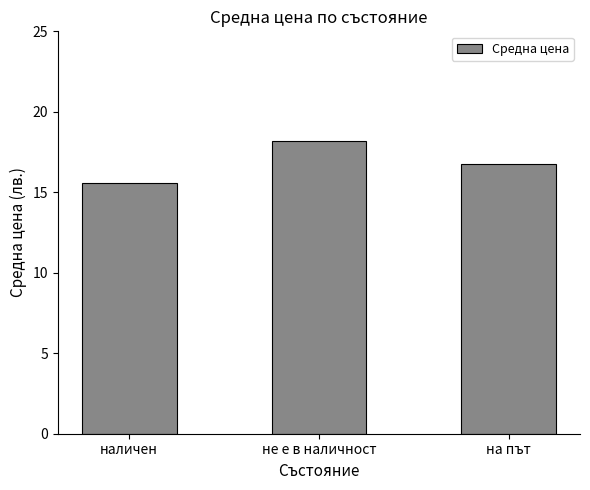

What is the label of the 1st bar from the right?

на път